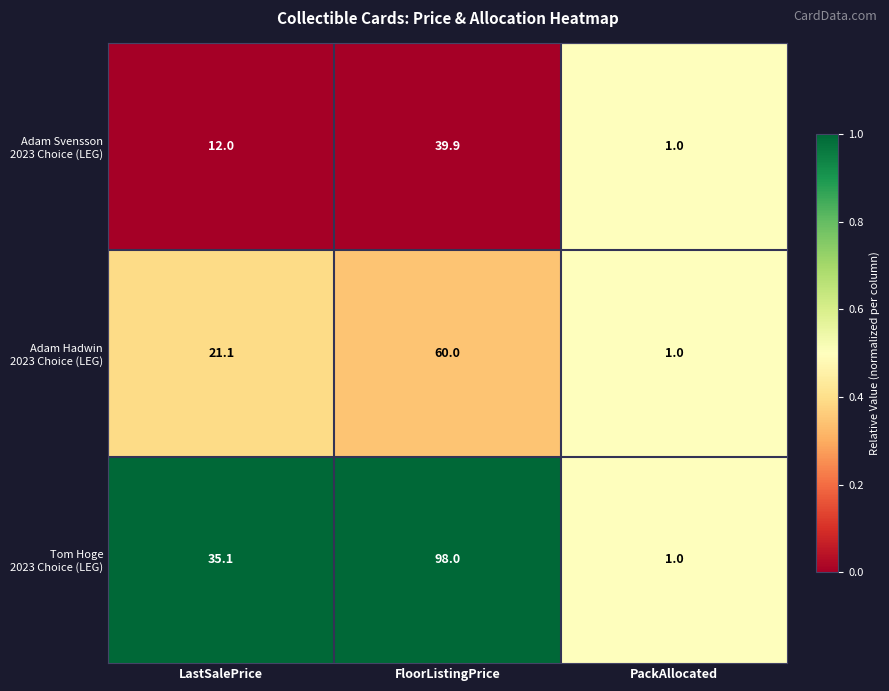

At which category is the sum across all series the highest?

FloorListingPrice